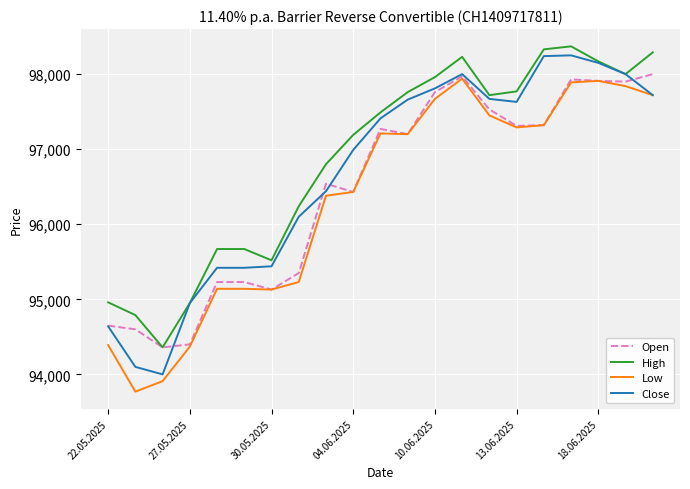

What is the difference between the maximum and minimum values in the Low series?

4170